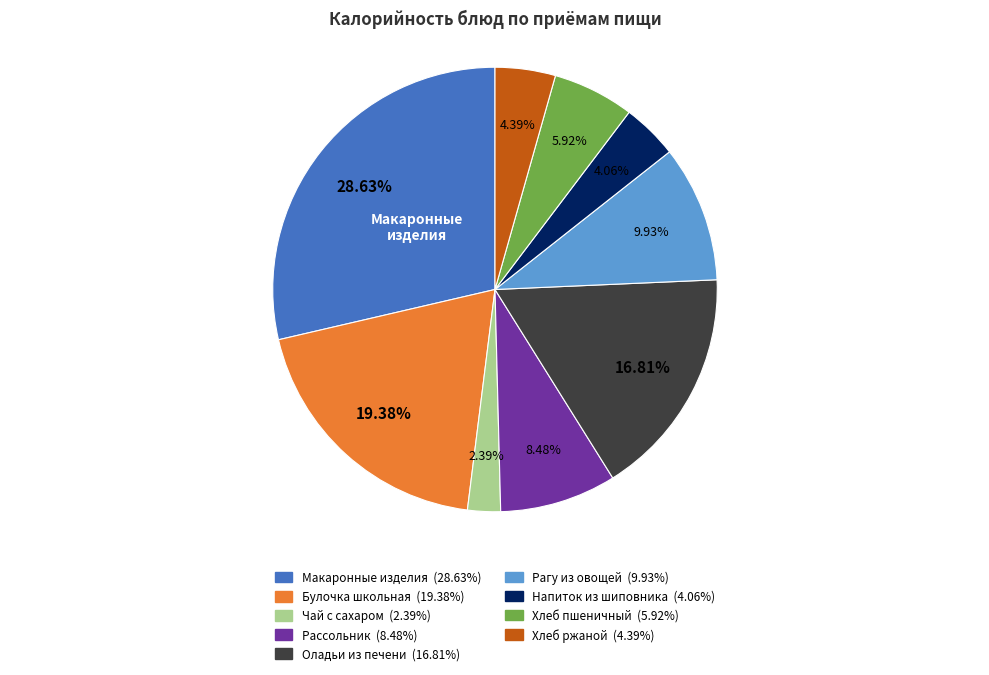

Does any single category account for the majority?

No